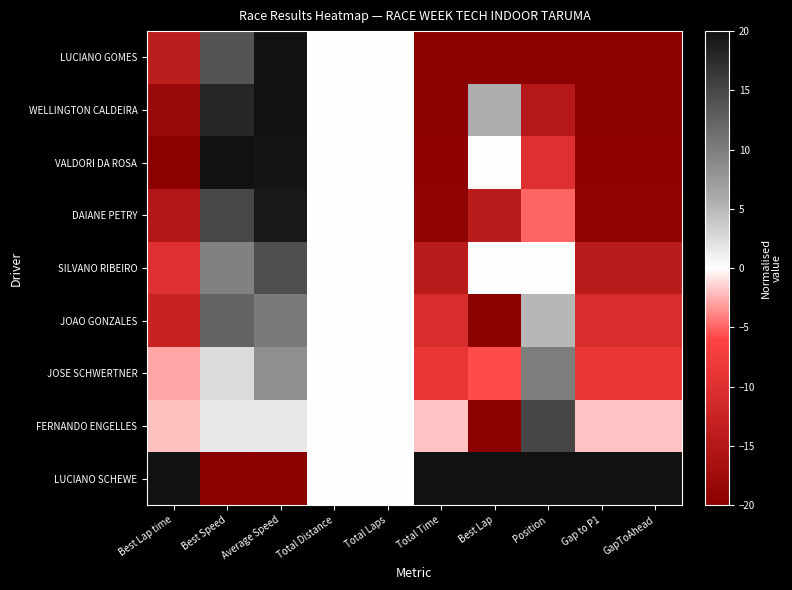

What is the spread (max minus min) of values at Gap to P1?

40.0